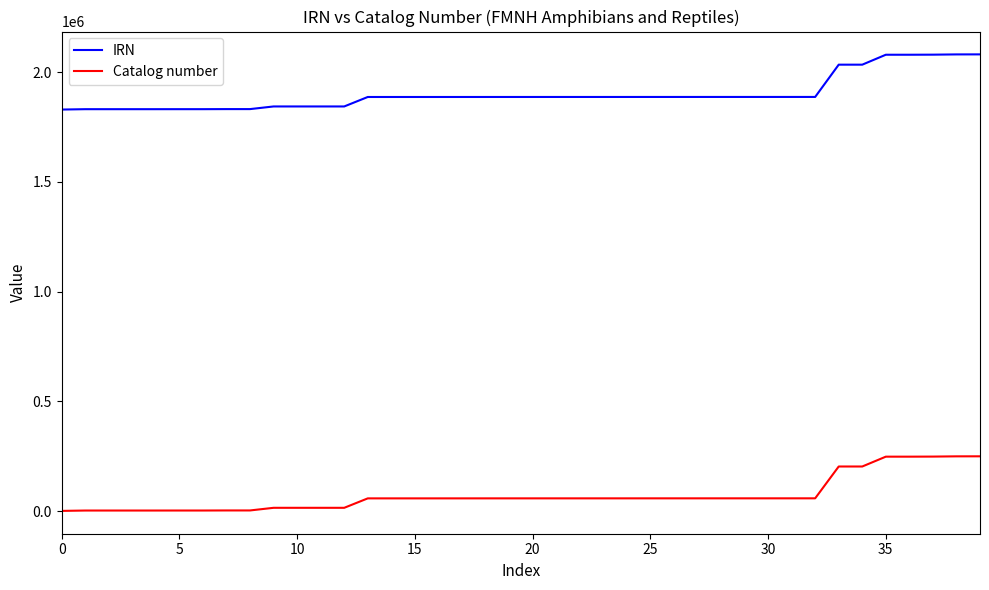

Which series has the largest total across all categories?

IRN